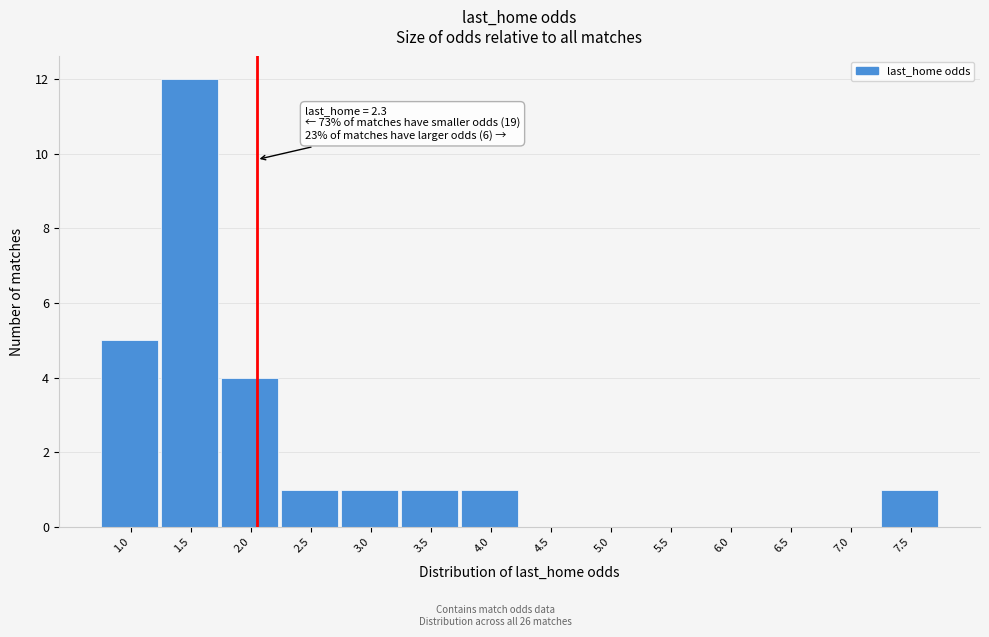

Reading left to right, list all the values displayed in this chart.

1.0=5	1.5=12	2.0=4	2.5=1	3.0=1	3.5=1	4.0=1	4.5=0	5.0=0	5.5=0	6.0=0	6.5=0	7.0=0	7.5=1